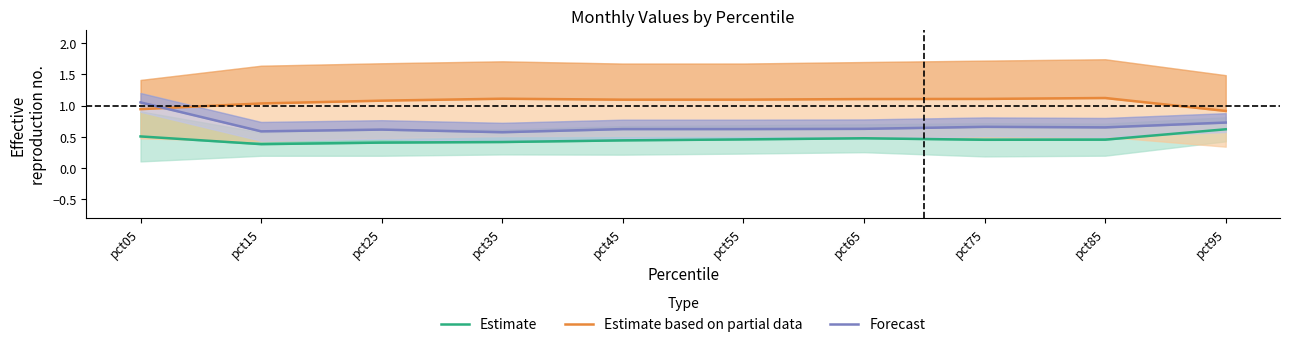

Reading left to right, what are all the values shown in this chart?

Estimate: 0.5	0.4	0.4	0.4	0.4	0.5	0.5	0.5	0.5	0.6
Estimate based on partial data: 0.9	1.0	1.1	1.1	1.1	1.1	1.1	1.1	1.1	0.9
Forecast: 1.1	0.6	0.6	0.6	0.6	0.6	0.6	0.7	0.7	0.7